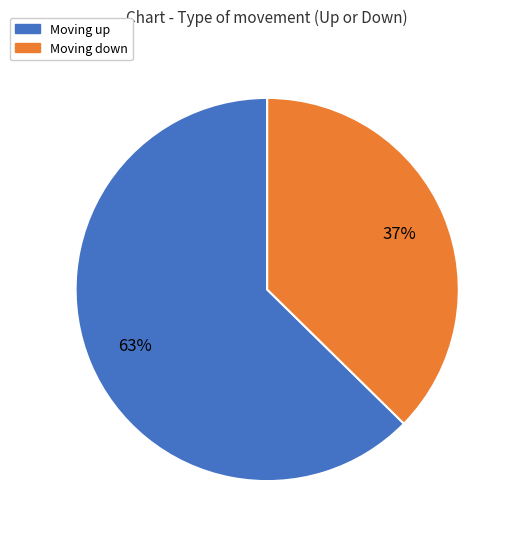

Is the sum of Moving down and Moving up greater than half?

Yes